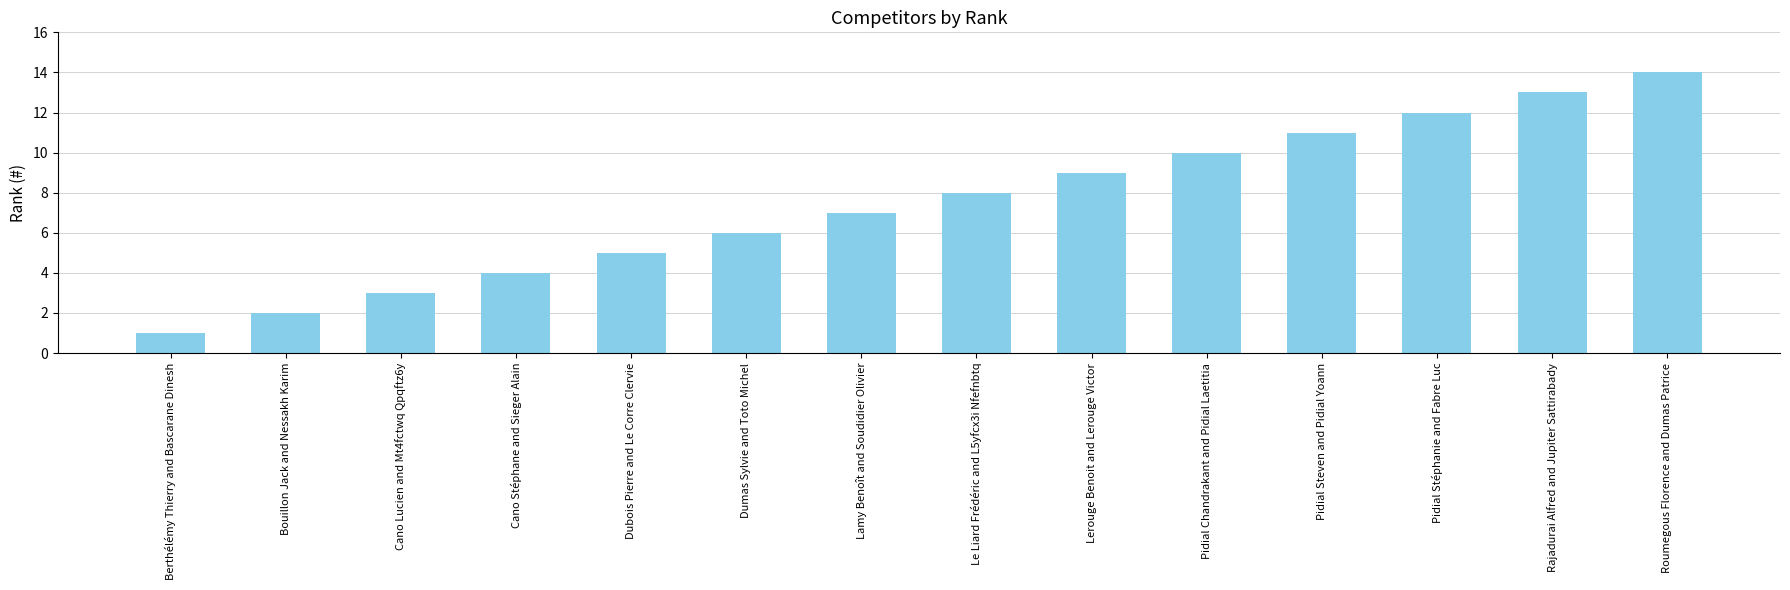

What is the value of the 5th bar from the left?

5